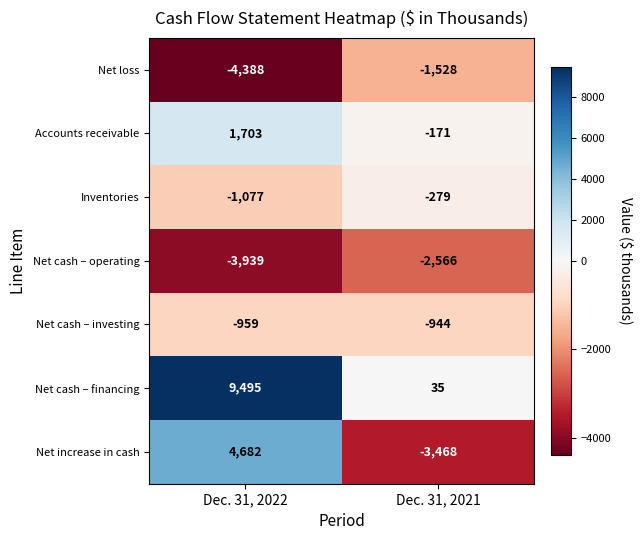

List the series in order of their peak value, highest first.

Net cash – financing, Net increase in cash, Accounts receivable, Inventories, Net cash – investing, Net loss, Net cash – operating